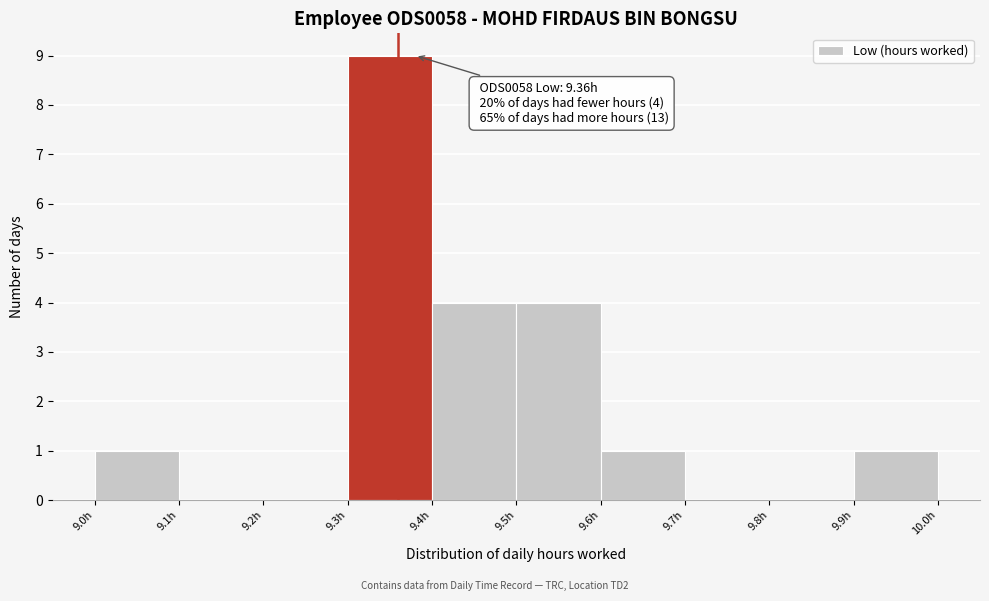

Which range on the x-axis has the tallest bar?

9.3 to 9.4